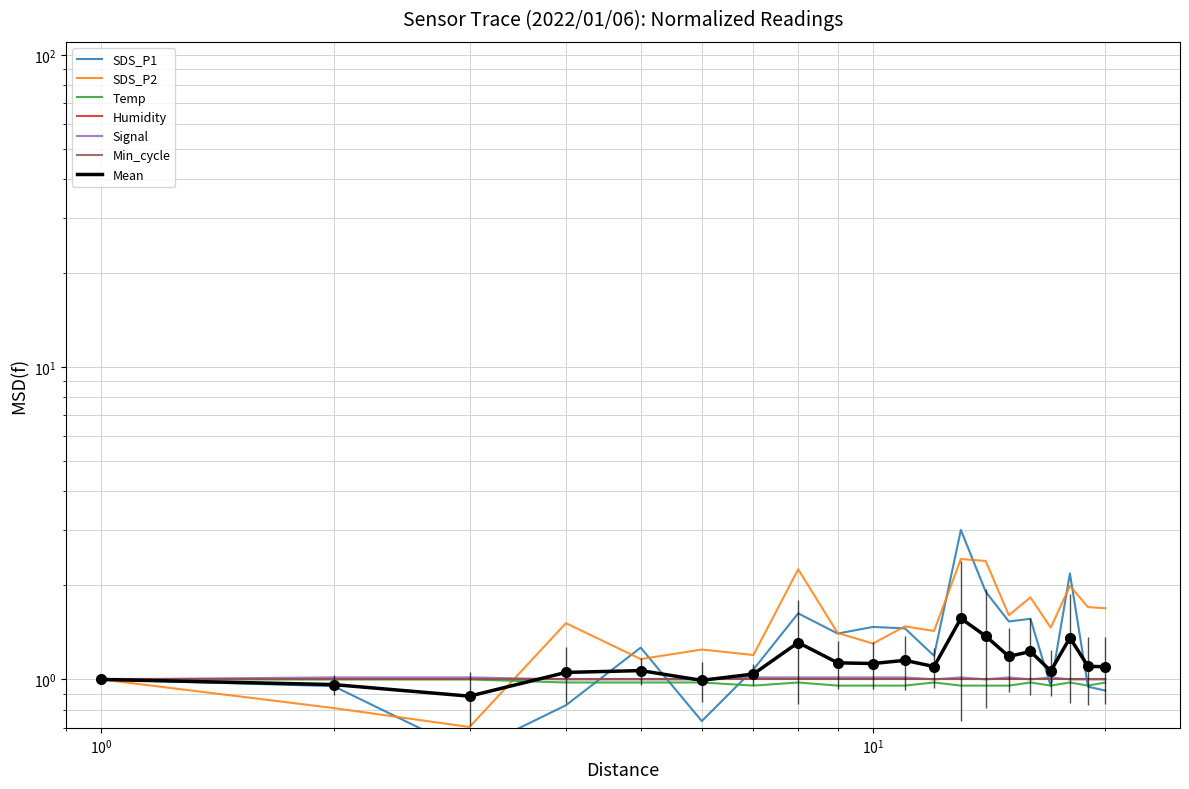

What is the sum of all SDS_P1 values?

26.6